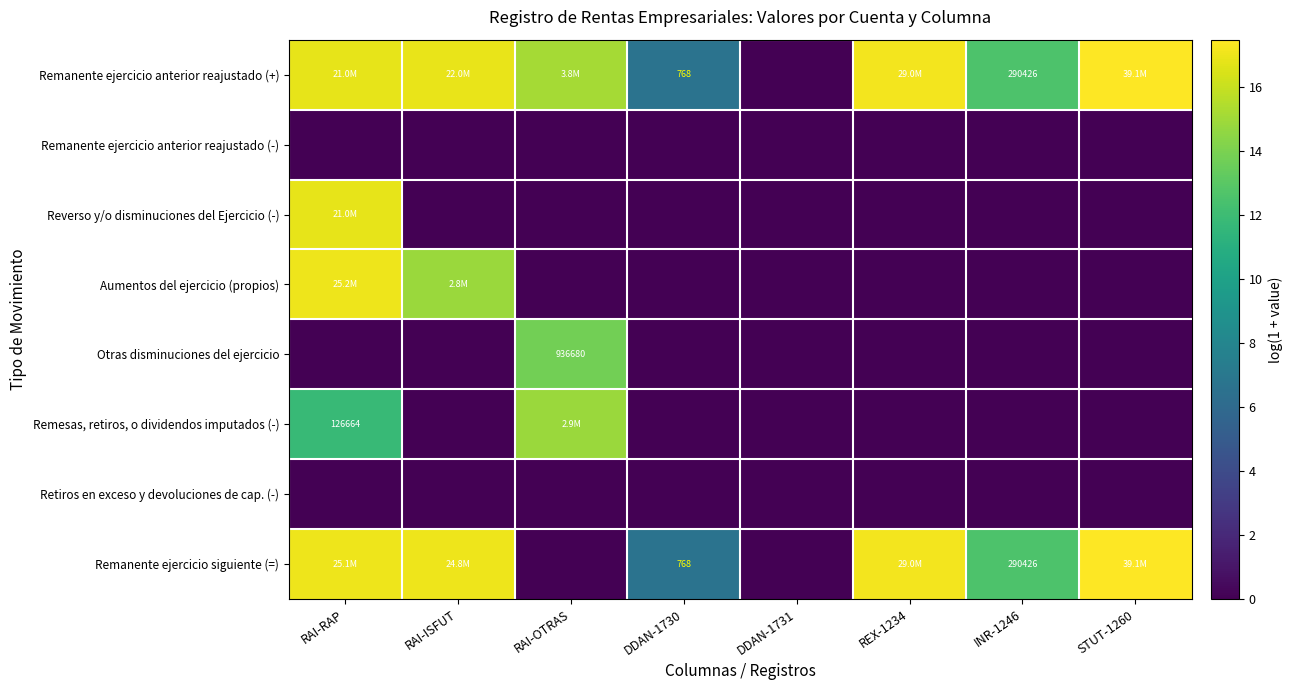

True or false: Remesas, retiros, o dividendos imputados (-) has a value of 5.8 at RAI-OTRAS.

False